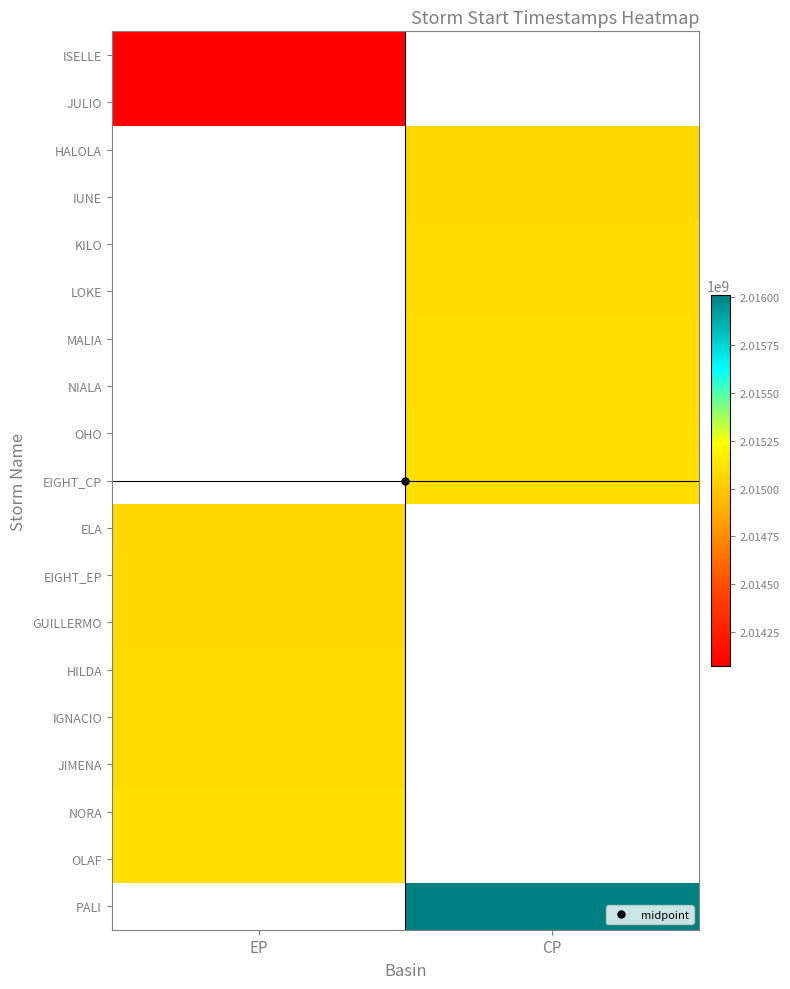

How many positive values does the HALOLA series have?

1